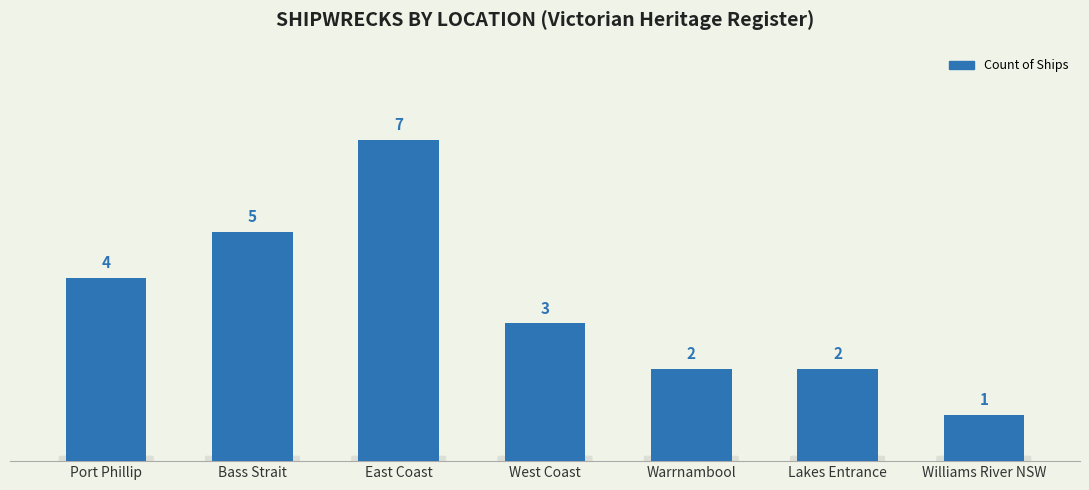

Are the bars horizontal?

No